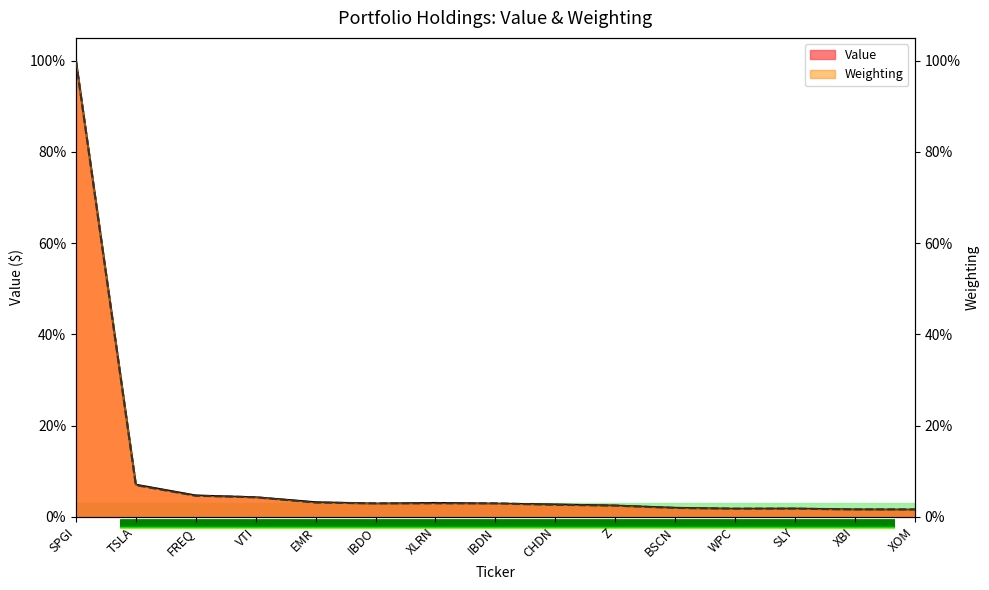

True or false: Value has more than 1 points higher than both neighbors.

True